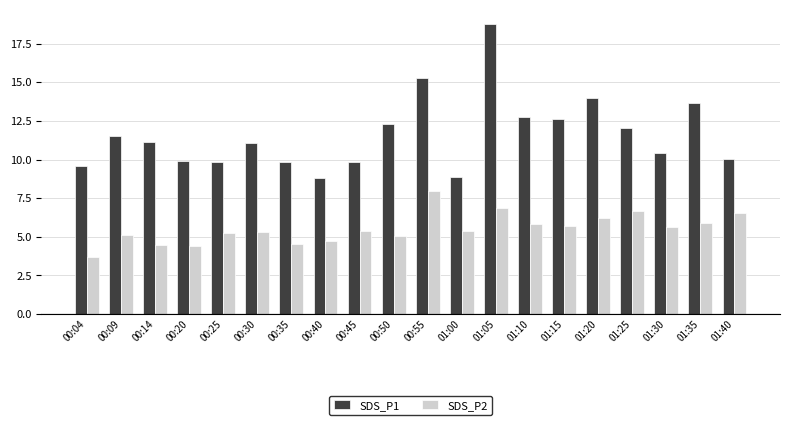

What is the lowest value of the SDS_P1 series?

8.8